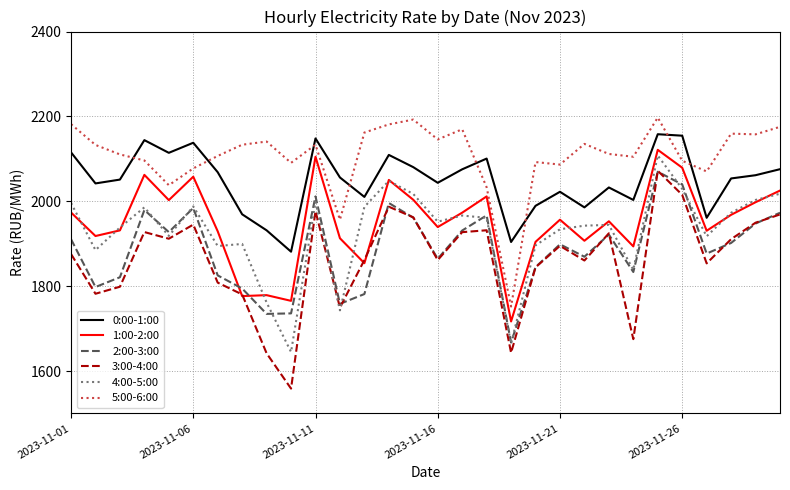

Which series has the widest spread of values?

3:00-4:00